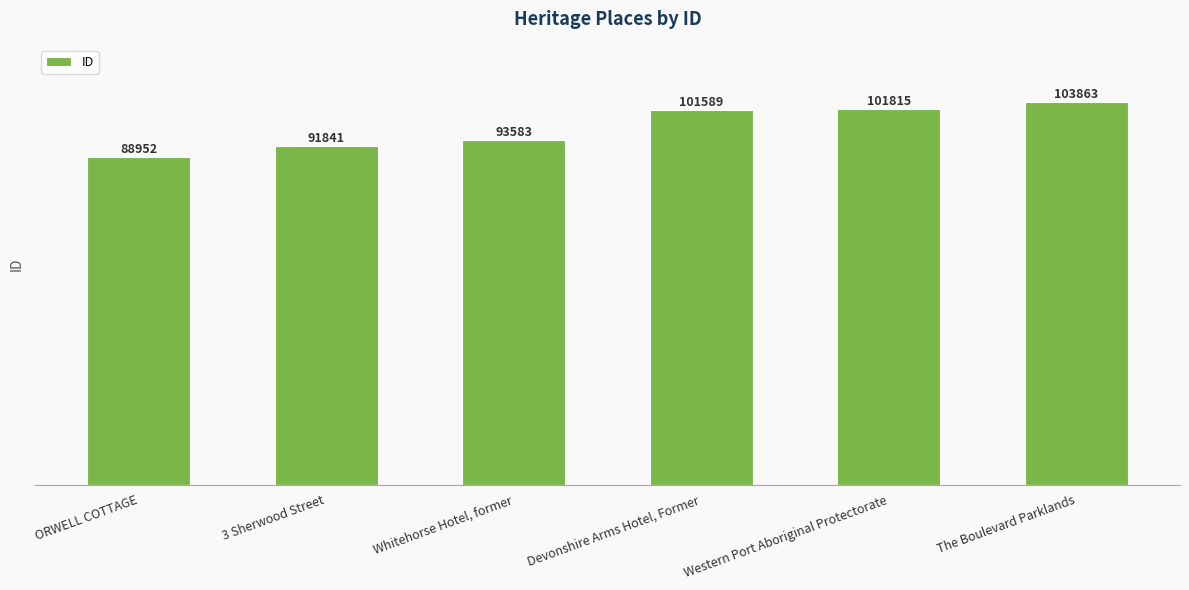

At which category does the chart reach its peak across all series?

The Boulevard Parklands